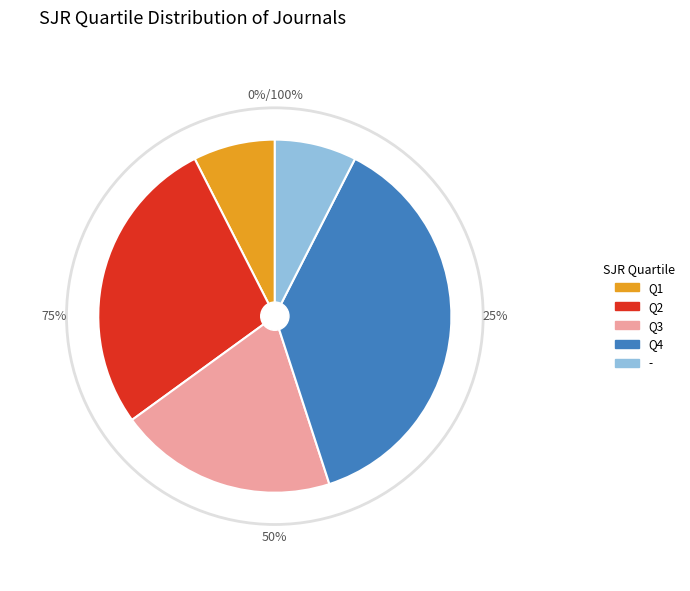

Which category has the smallest portion of the pie?

Q1